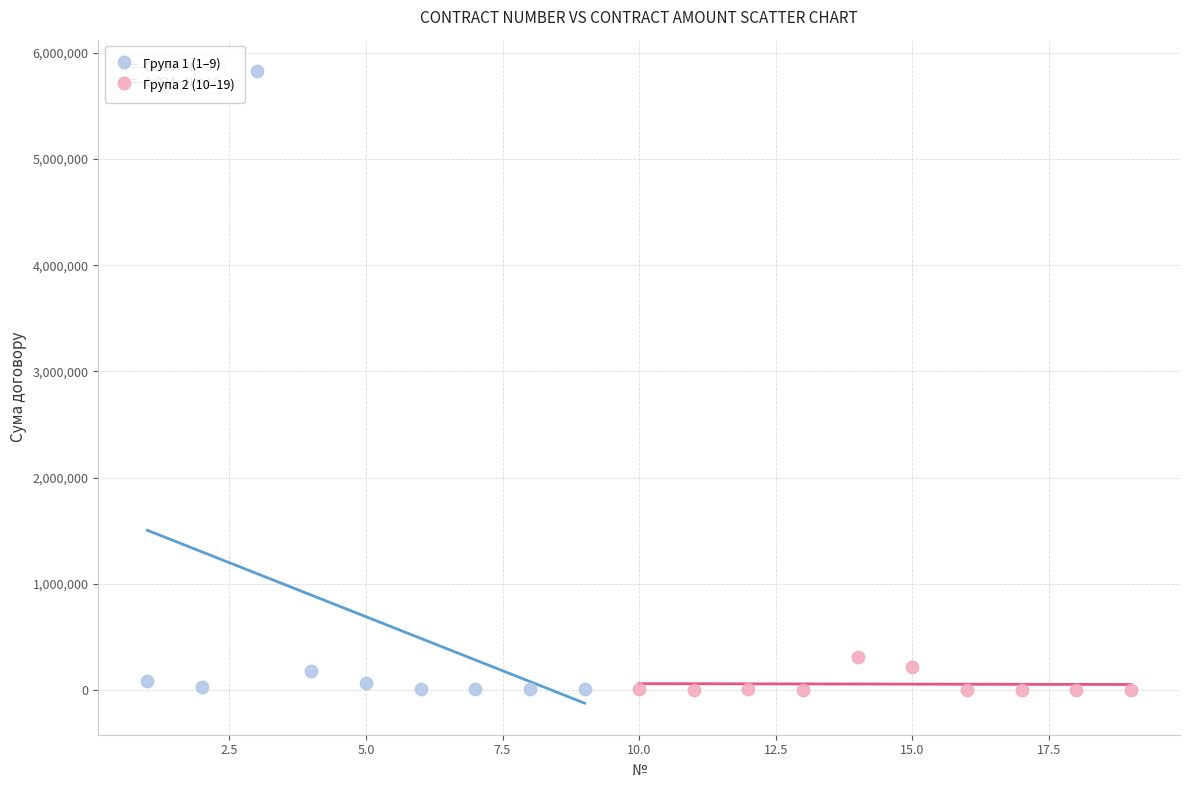

Which series reaches the maximum Y coordinate?

Група 1 (1–9)